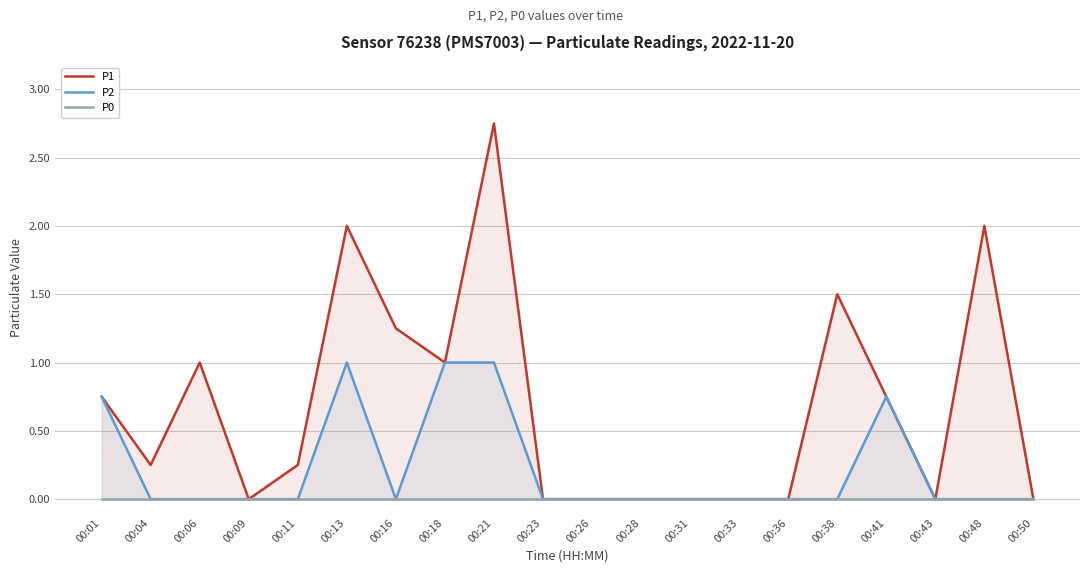

Rank the series by their average value, from lowest to highest.

P0, P2, P1